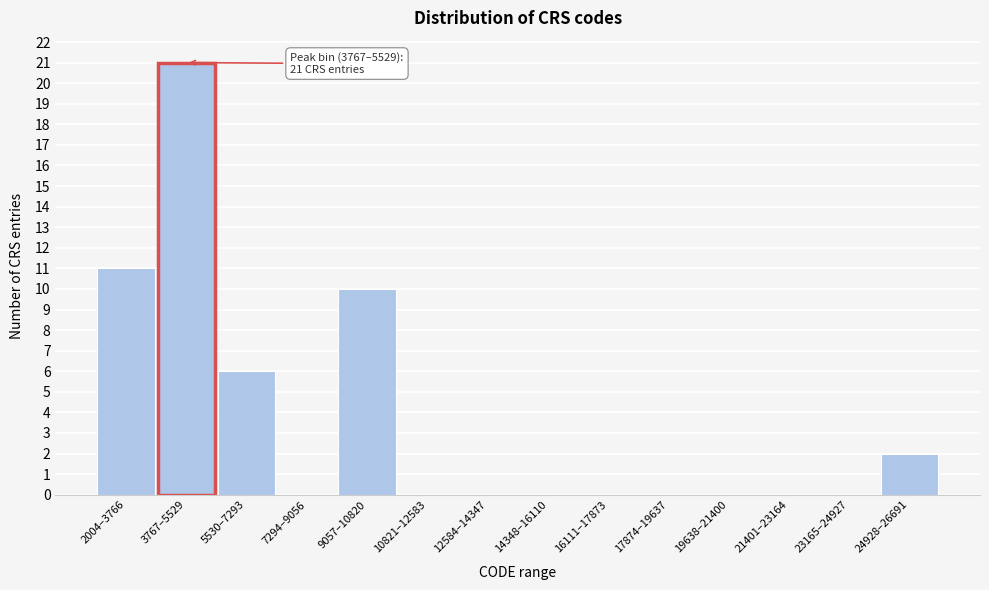

Reading left to right, what are all the values shown in this chart?

2004–3766=11	3767–5529=21	5530–7293=6	7294–9056=0	9057–10820=10	10821–12583=0	12584–14347=0	14348–16110=0	16111–17873=0	17874–19637=0	19638–21400=0	21401–23164=0	23165–24927=0	24928–26691=2